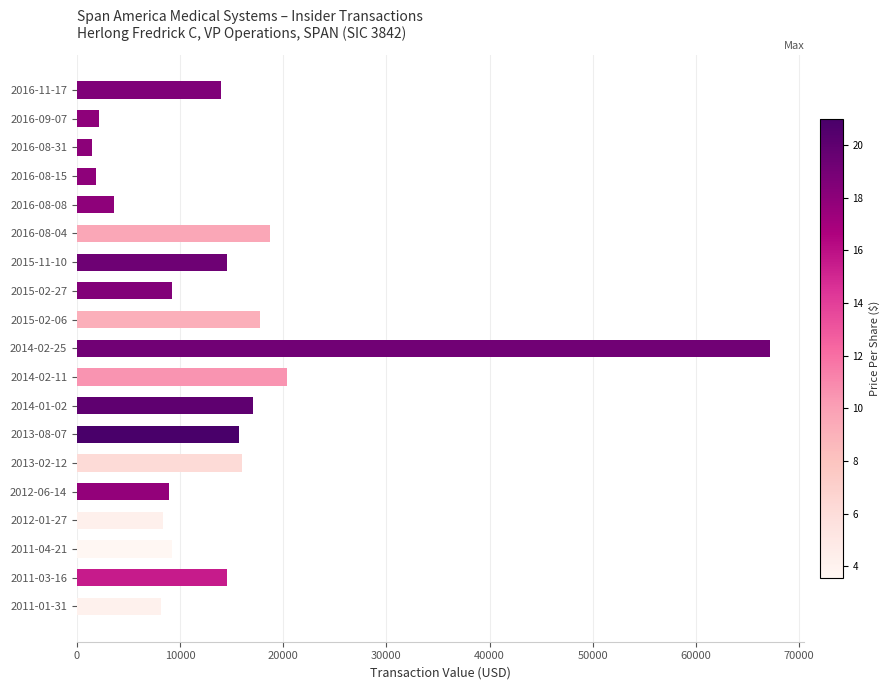

Where is the data nearest to the value 34324?

2014-02-11